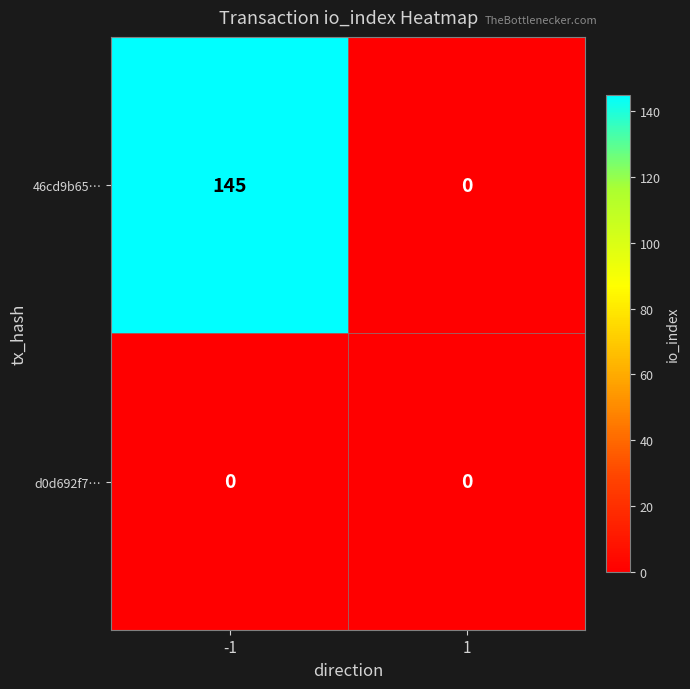

What is the difference between the 46cd9b65… values at 1 and -1?

145